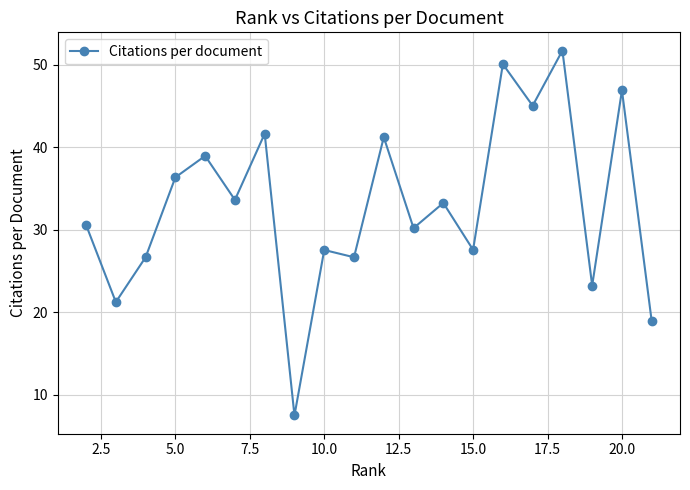

True or false: there are more than 2 points higher than both neighbors.

True